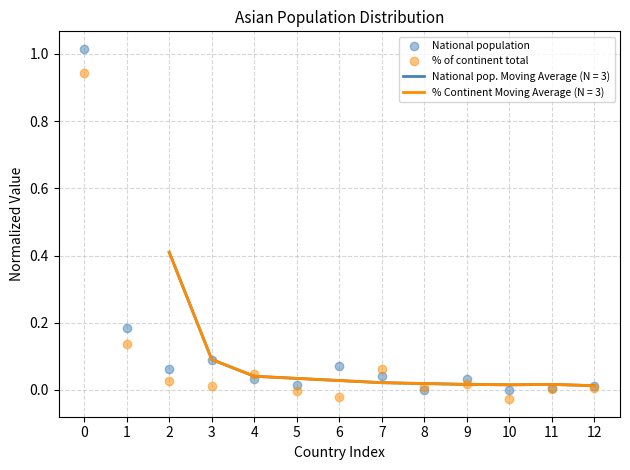

Which series has the largest total across all categories?

National population